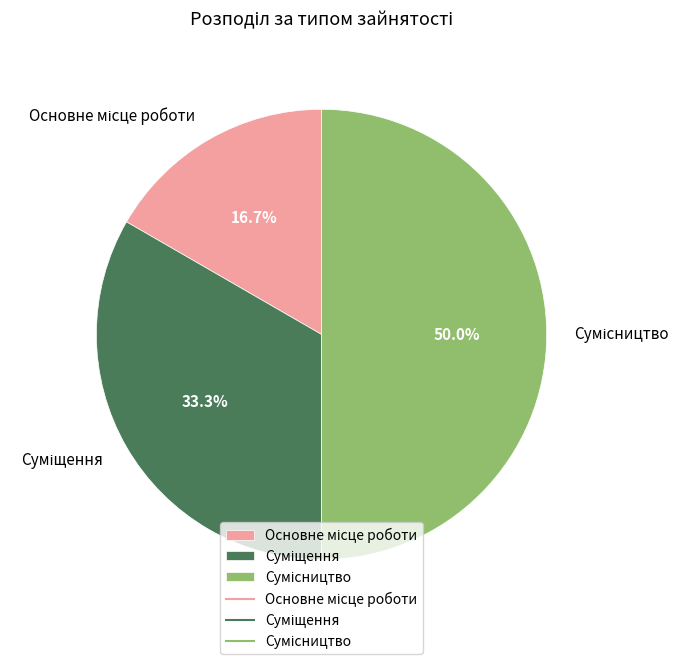

Which slice is the largest?

Сумісництво